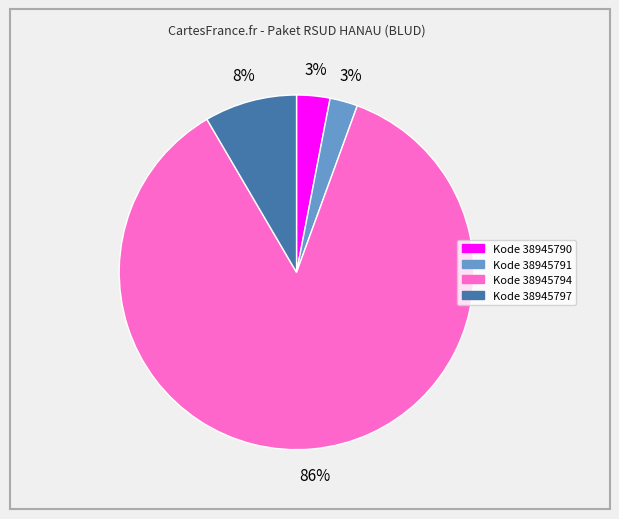

To the nearest percent, what is the average slice percentage?

25%